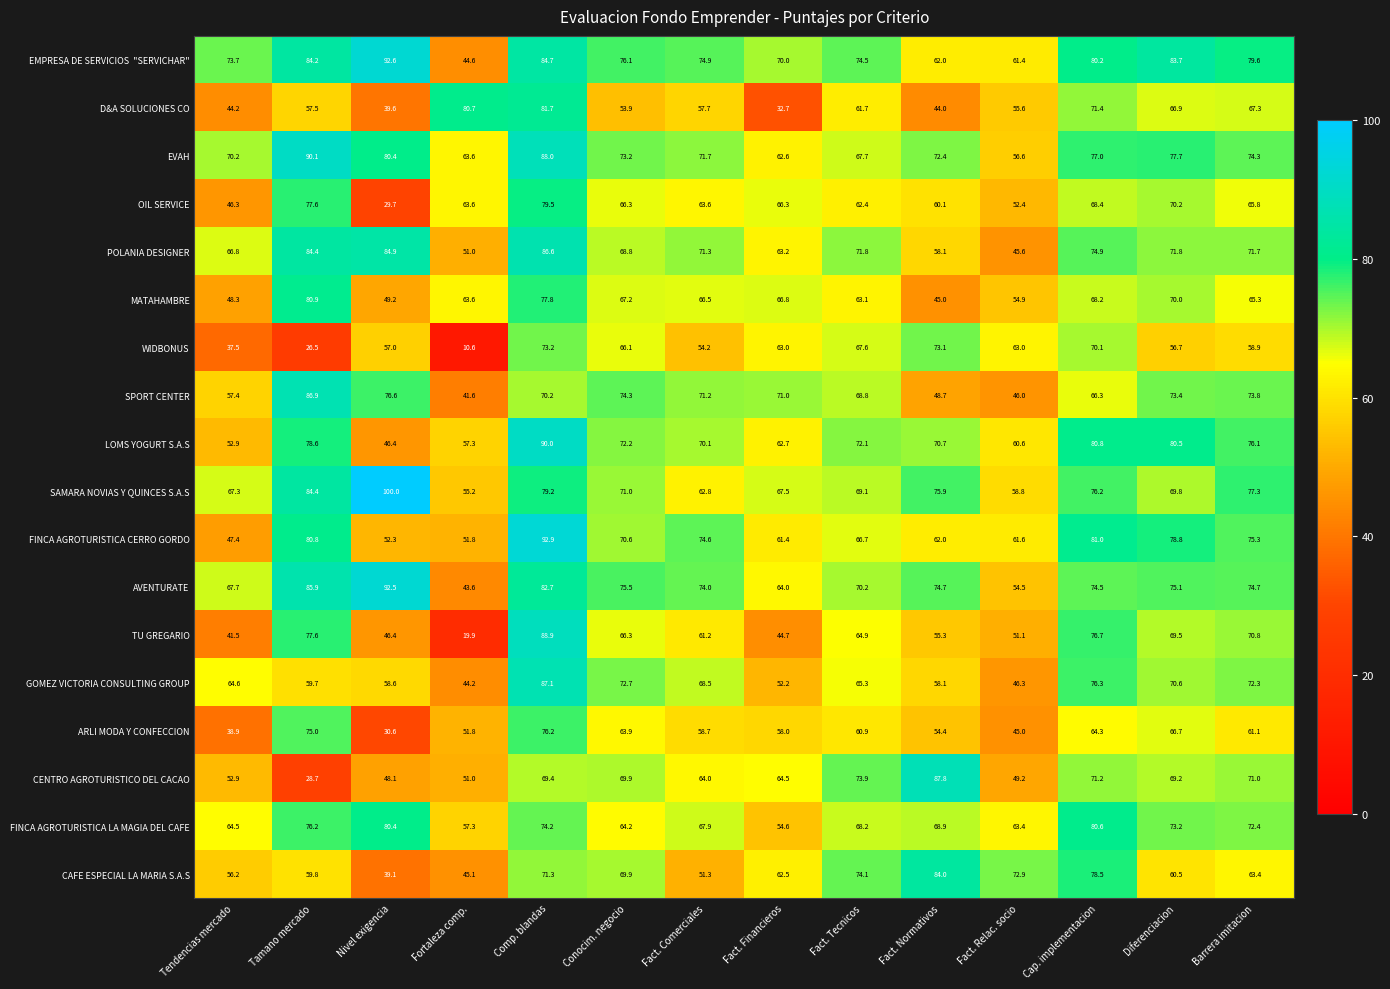

What is the total value across all series at Fact. Relac. socio?

998.9